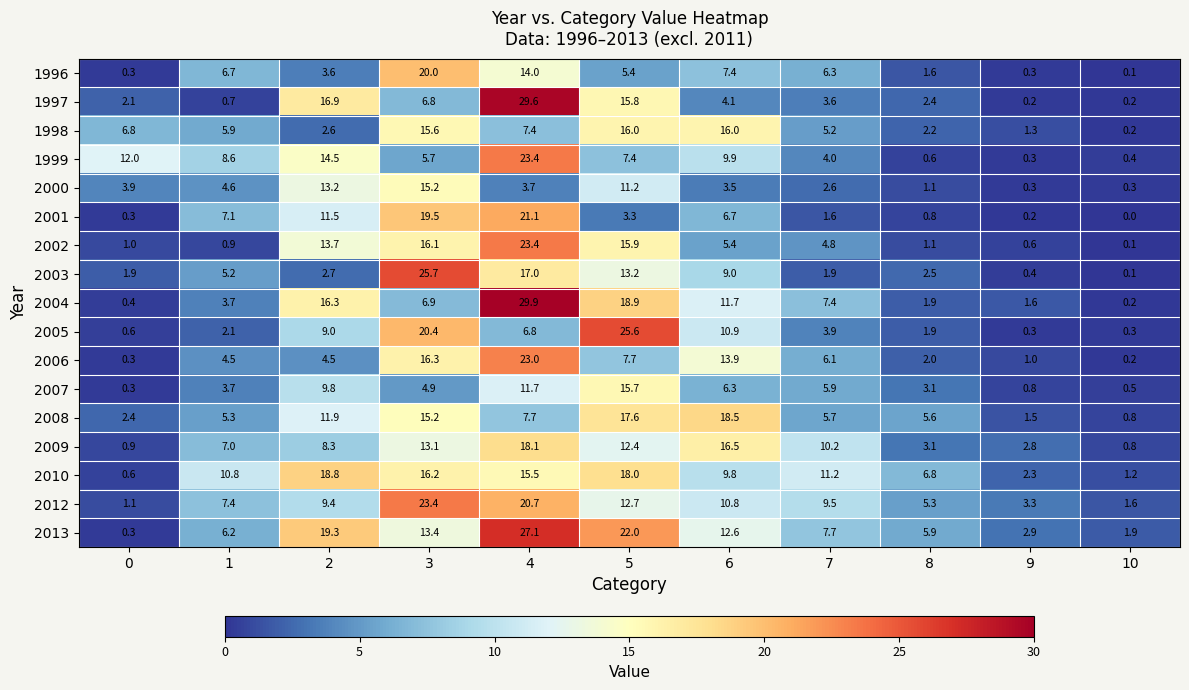

At how many categories does at least one series exceed 28?

1